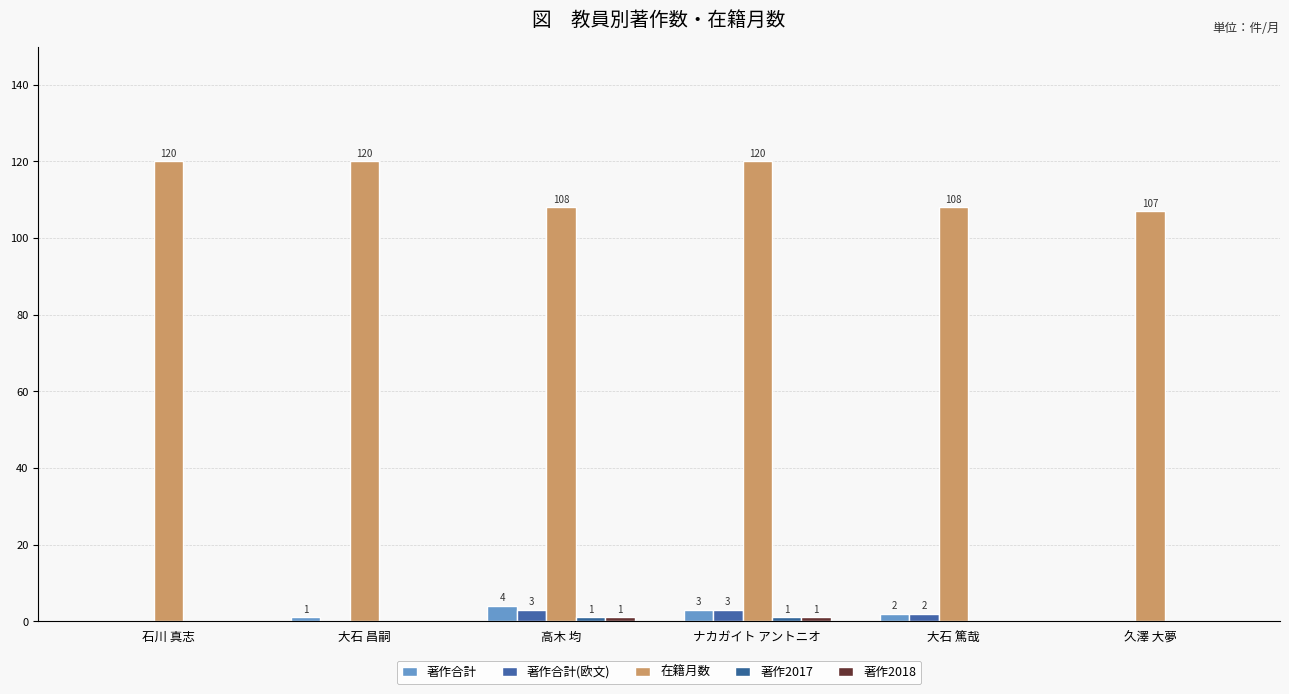

The 著作2017 series shows 1 at ナカガイト アントニオ. True or false?

True